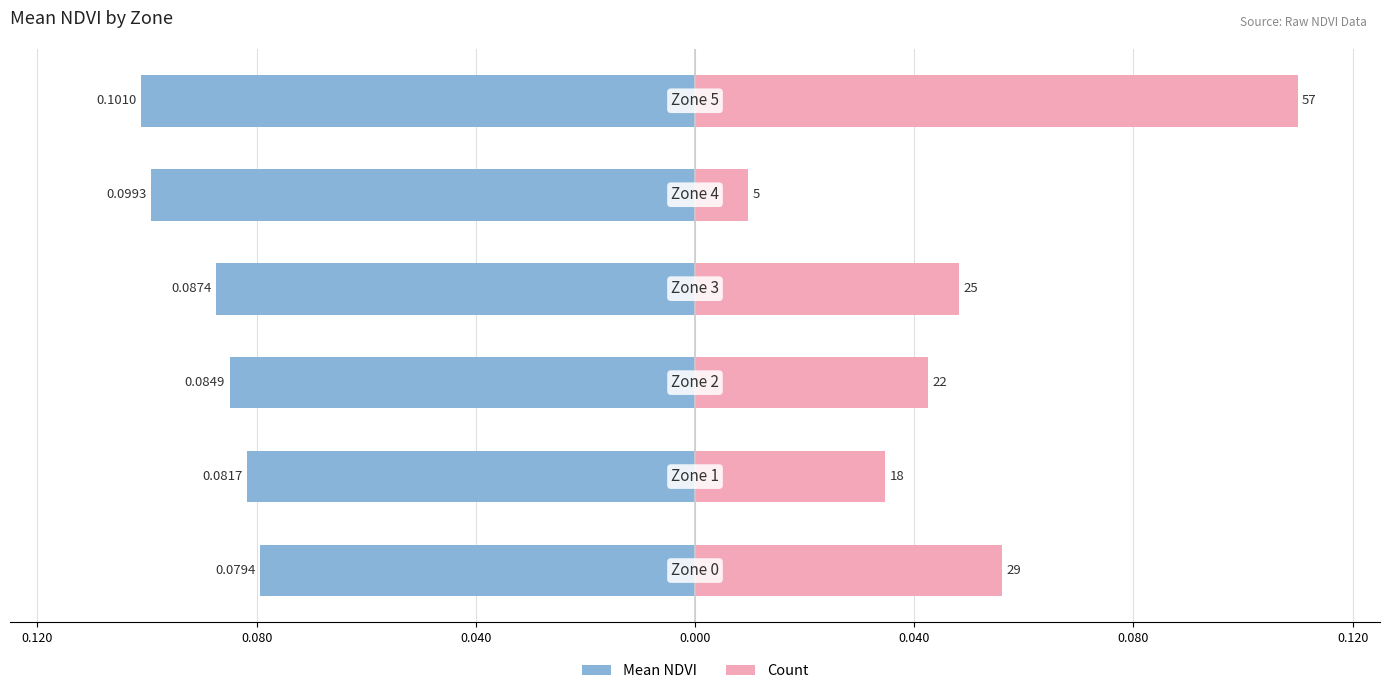

What is the smallest value displayed?

-0.1